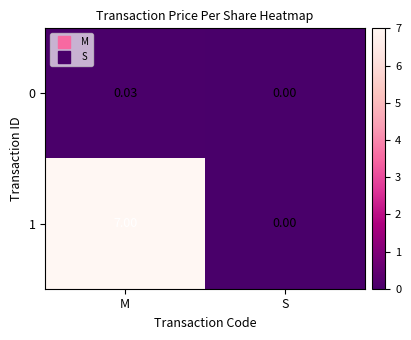

At which category does the chart reach its minimum across all series?

S